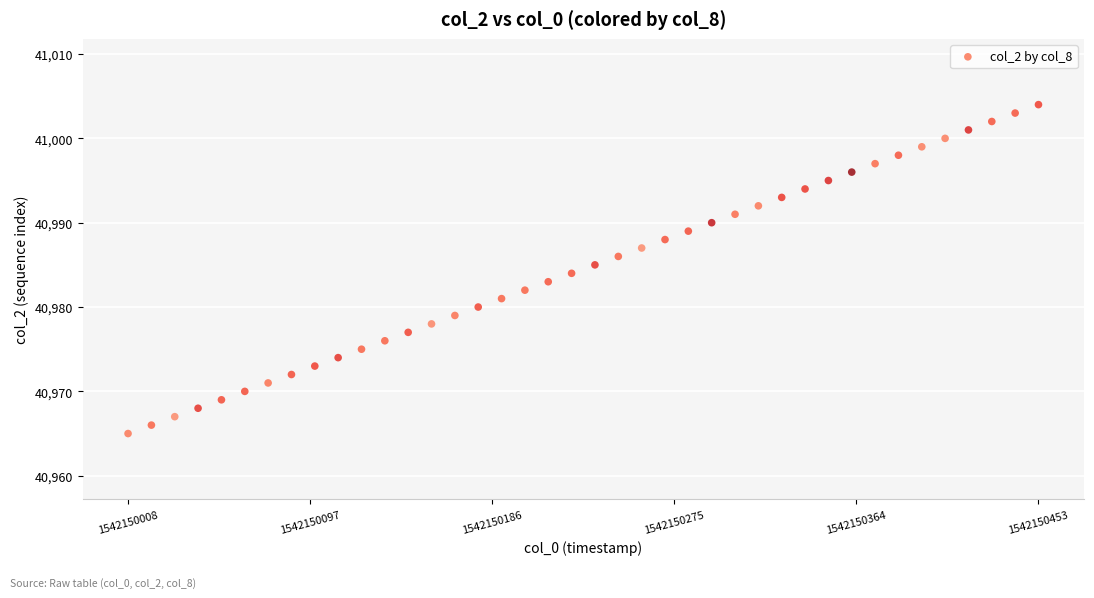

What is the range of Y values (max minus min)?

39